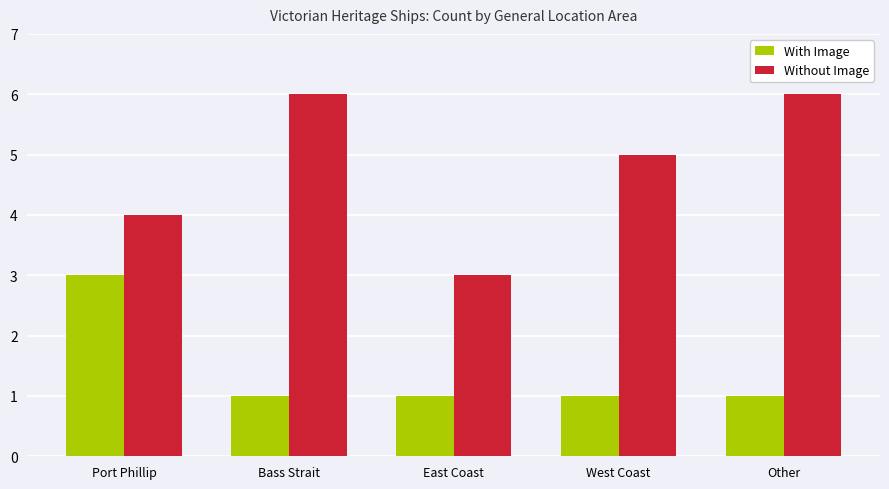

Are the bars grouped side by side (vs. stacked)?

Yes